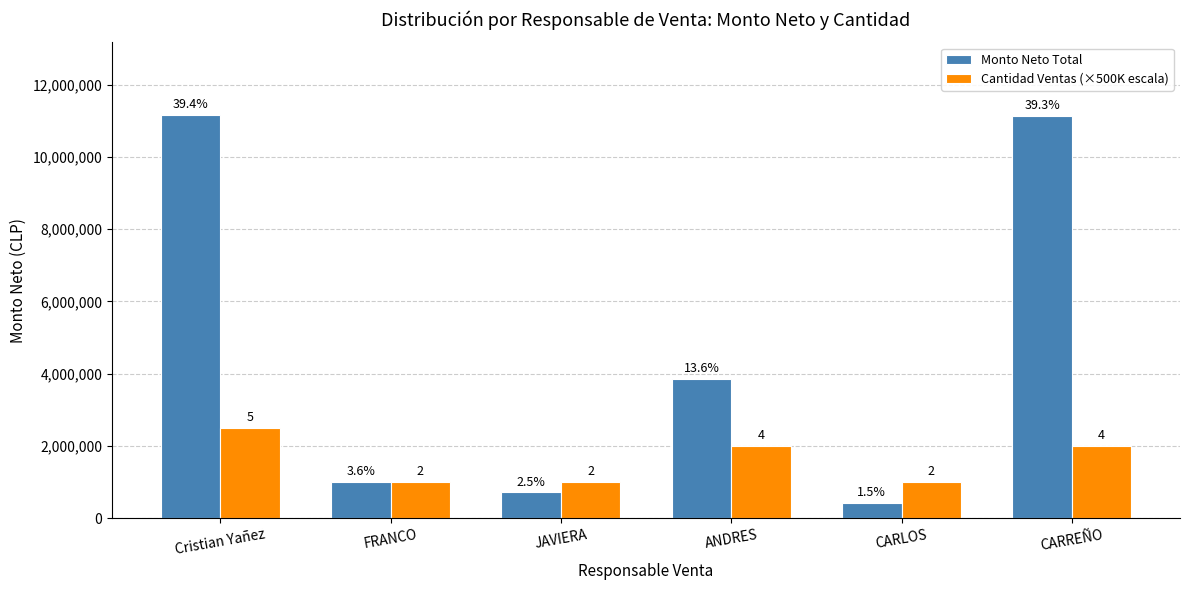

Are the bars horizontal?

No